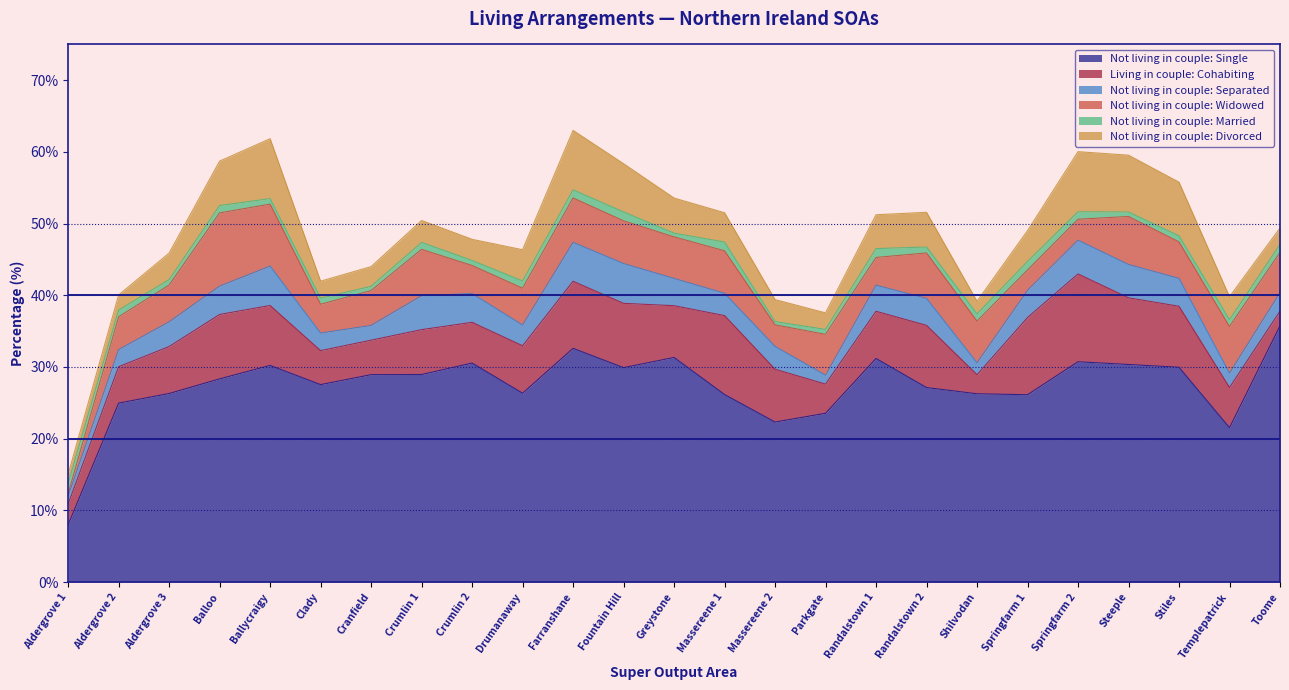

Reading left to right, extract all data points from this chart.

Not living in couple: Single: 8.0	25.0	26.3	28.3	30.2	27.5	28.9	28.9	30.6	26.3	32.6	29.9	31.3	26.2	22.3	23.5	31.2	27.1	26.3	26.1	30.7	30.4	30.0	21.5	35.7
Living in couple: Cohabiting: 2.9	5.1	6.5	9.0	8.4	4.7	4.8	6.3	5.7	6.6	9.4	9.0	7.2	11.0	7.4	4.1	6.6	8.7	2.7	10.8	12.2	9.3	8.5	5.6	2.0
Not living in couple: Separated: 1.1	2.4	3.5	4.0	5.5	2.5	2.1	4.7	4.0	2.9	5.4	5.5	3.8	3.1	3.2	1.2	3.6	3.8	1.7	3.8	4.7	4.7	3.9	2.0	2.6
Not living in couple: Widowed: 0.3	4.6	5.1	10.2	8.6	4.0	4.9	6.5	3.9	5.1	6.2	6.0	5.8	5.9	3.0	5.7	3.9	6.3	5.8	2.8	2.9	6.7	5.1	6.5	5.6
Not living in couple: Married: 1.4	0.9	0.8	1.0	0.8	0.8	0.6	1.0	0.7	1.0	1.1	1.2	0.5	1.2	0.5	0.7	1.2	0.8	1.0	1.2	1.0	0.6	0.8	0.9	1.1
Not living in couple: Divorced: 1.3	2.1	3.7	6.2	8.4	2.4	2.8	3.1	3.0	4.4	8.3	6.7	4.9	4.1	3.1	2.3	4.7	4.8	1.8	4.3	8.4	7.9	7.5	3.2	2.3